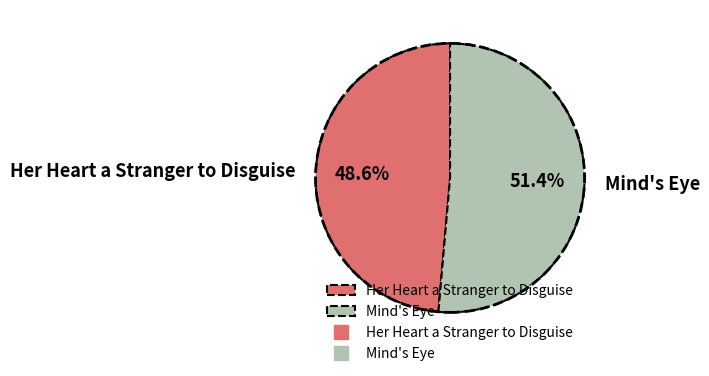

Rank the categories by value from lowest to highest.

Her Heart a Stranger to Disguise, Mind's Eye